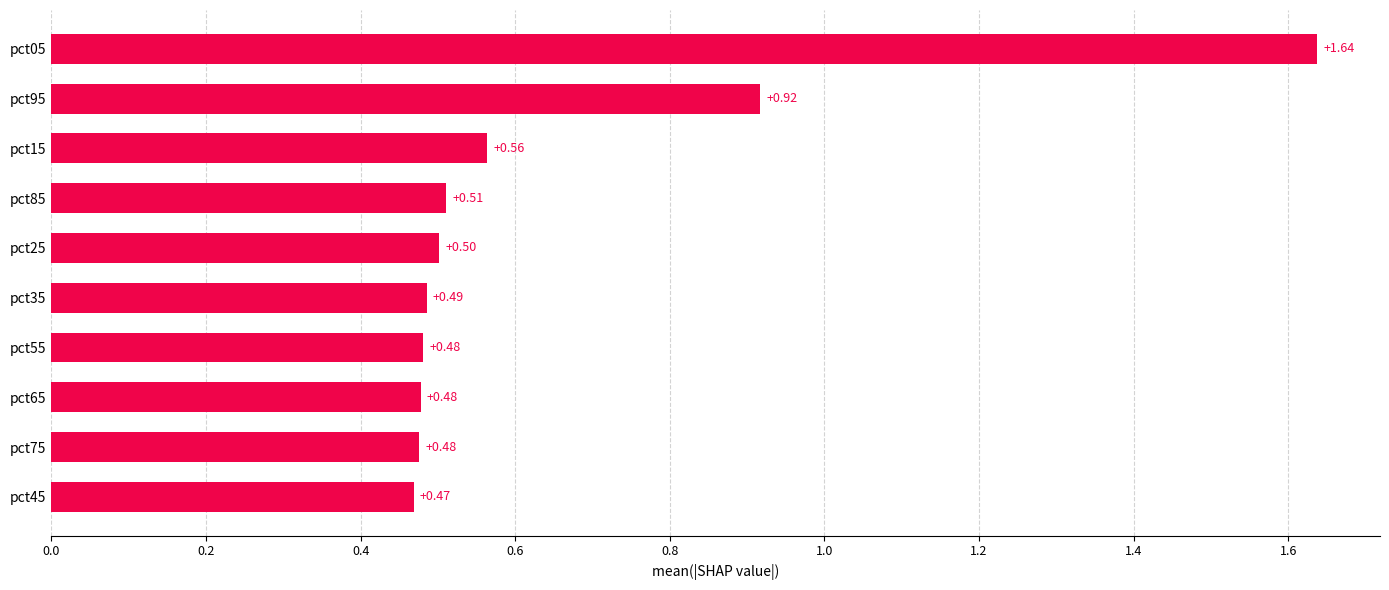

What is the difference between the maximum and minimum values?

1.2